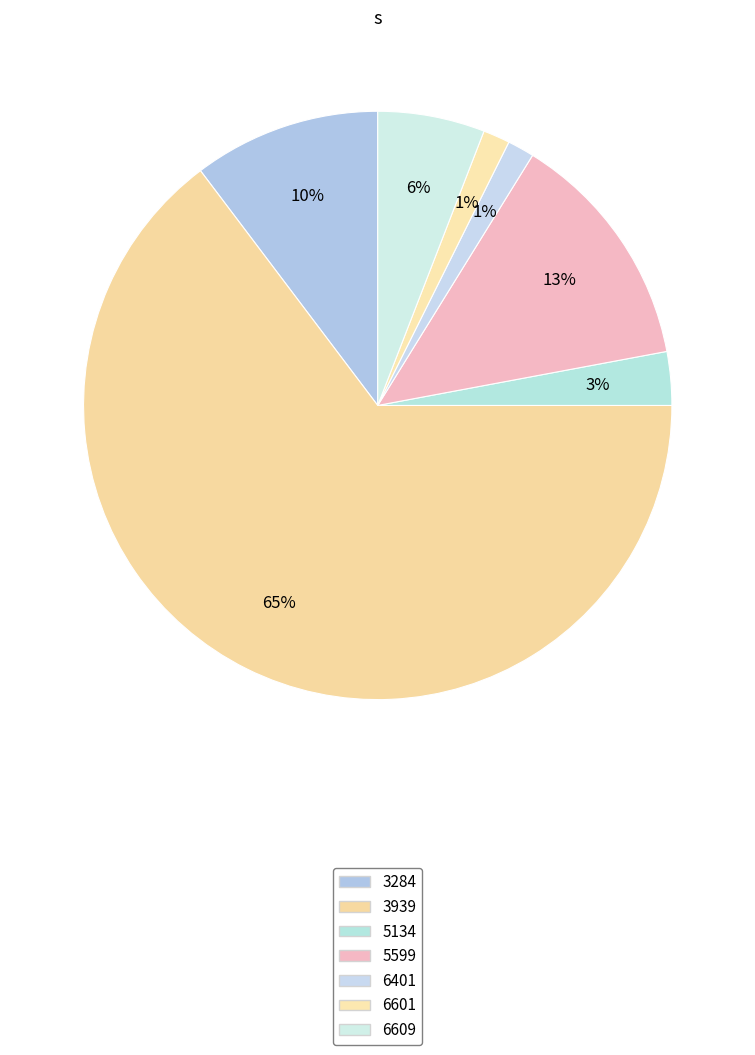

Count the number of slices in the pie.

7